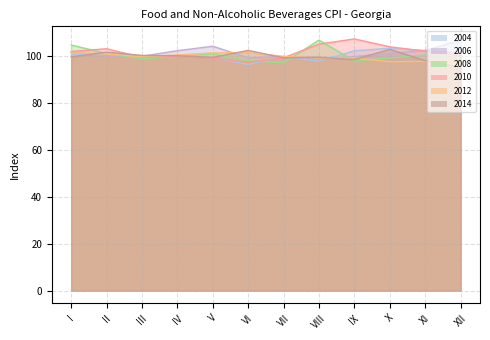

Rank the series at XII from highest to lowest value.

2004, 2006, 2010, 2008, 2012, 2014